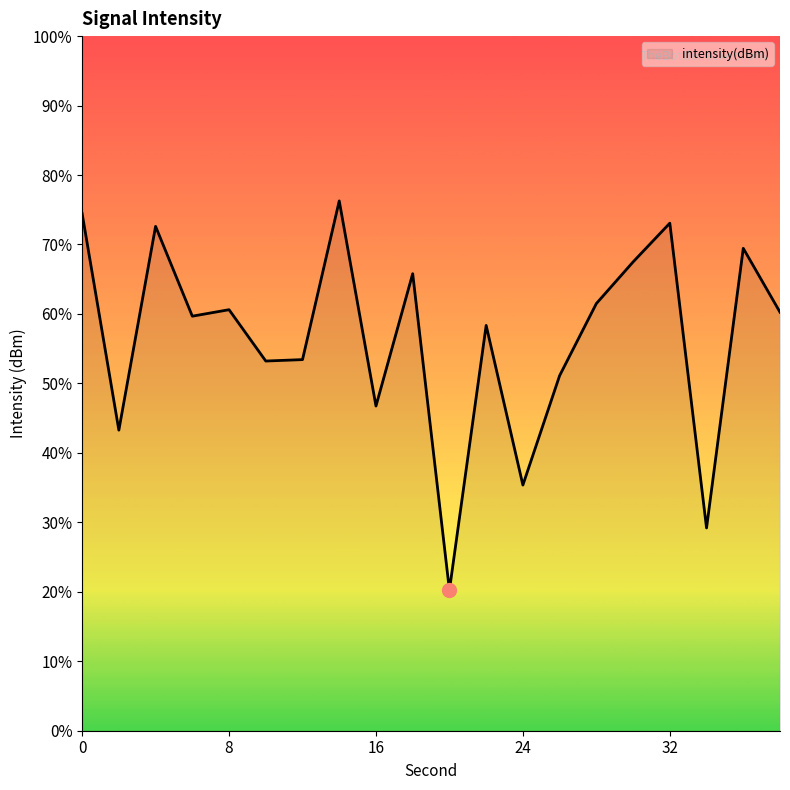

Reading left to right, what are all the values shown in this chart?

0=-123.9	2=-134.9	4=-124.6	6=-129.1	8=-128.8	10=-131.4	12=-131.3	14=-123.3	16=-133.6	18=-127.0	20=-142.9	22=-129.6	24=-137.6	26=-132.1	28=-128.5	30=-126.4	32=-124.4	34=-139.8	36=-125.7	38=-128.9